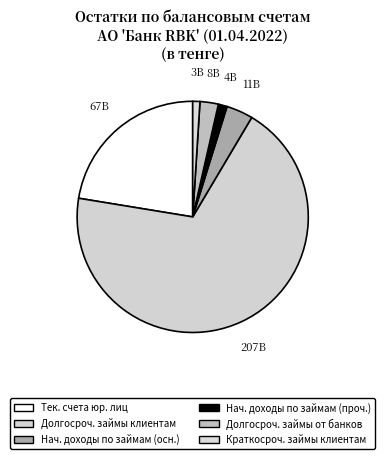

Count the number of slices in the pie.

6